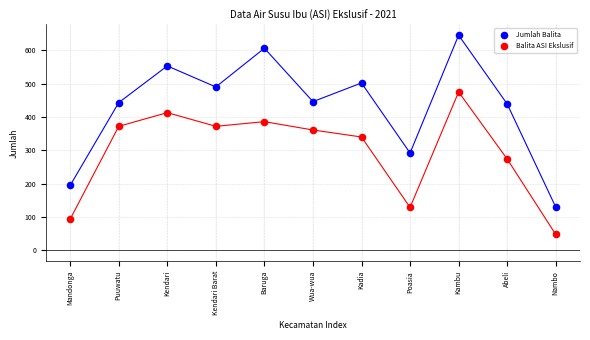

In the Balita ASI Ekslusif series, what Y value is closest to 261?

274